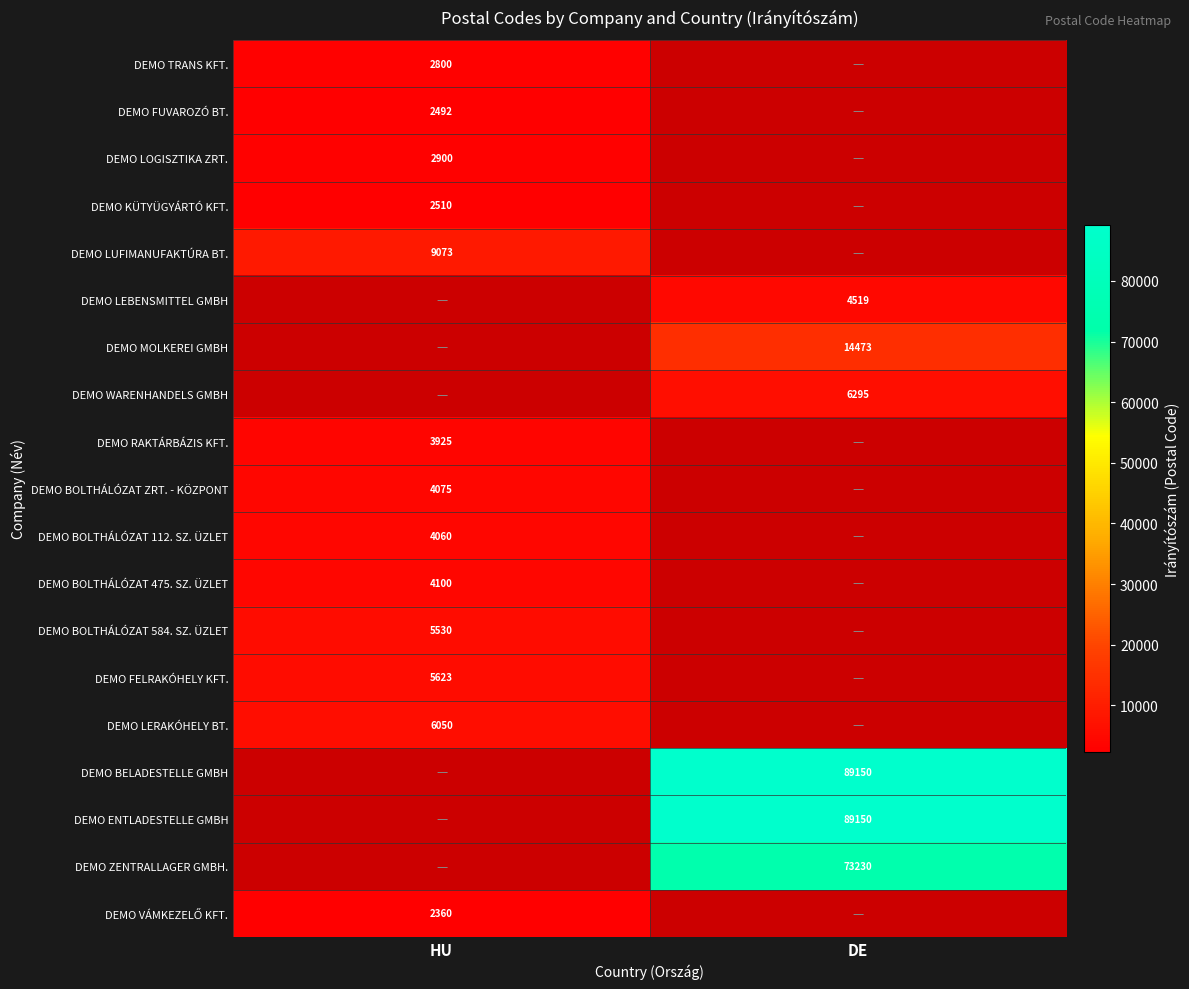

At how many categories does at least one series exceed 18637?

1